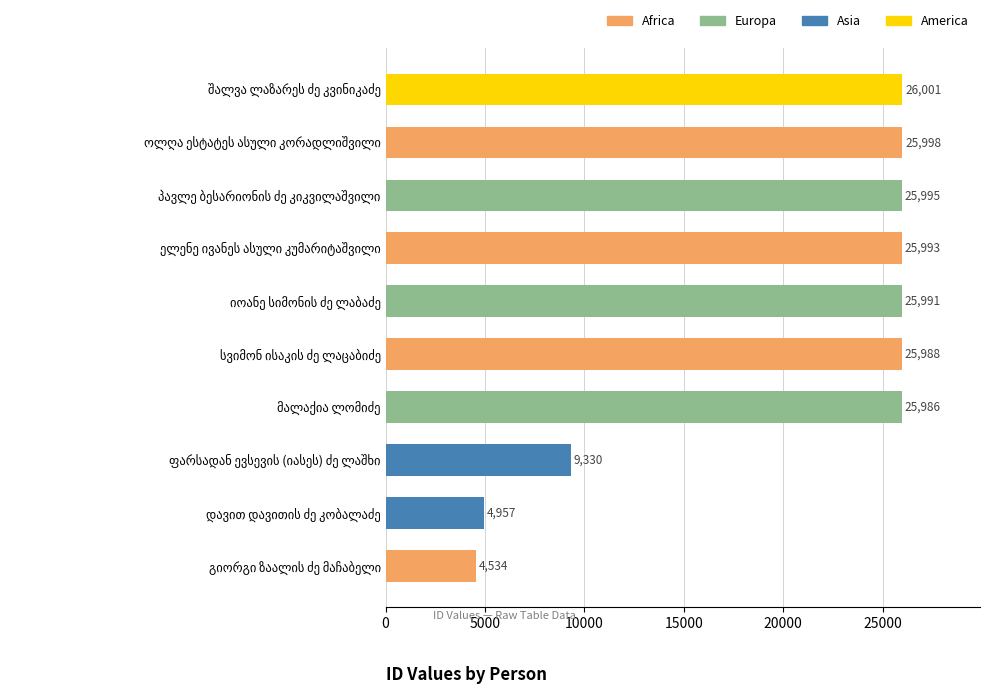

What is the average value?

20077